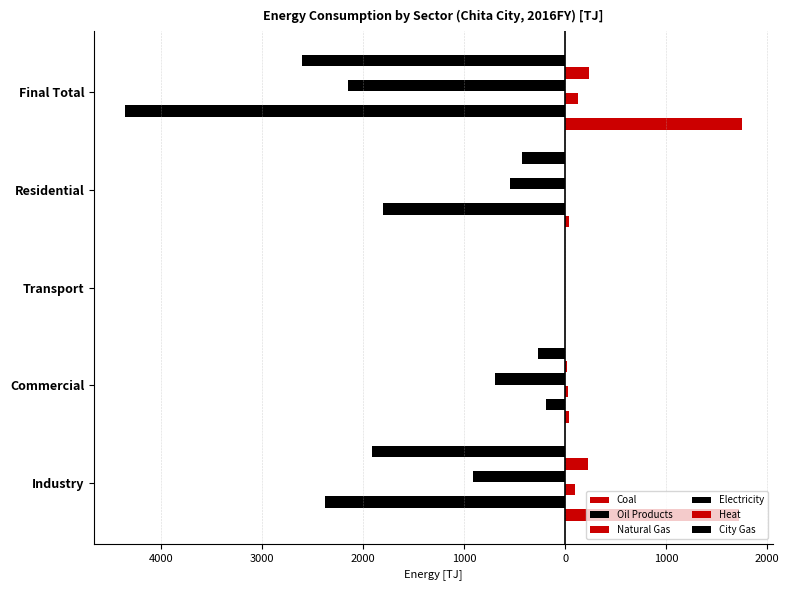

What is the difference between the second highest and second lowest values in the Coal series?

1686.8